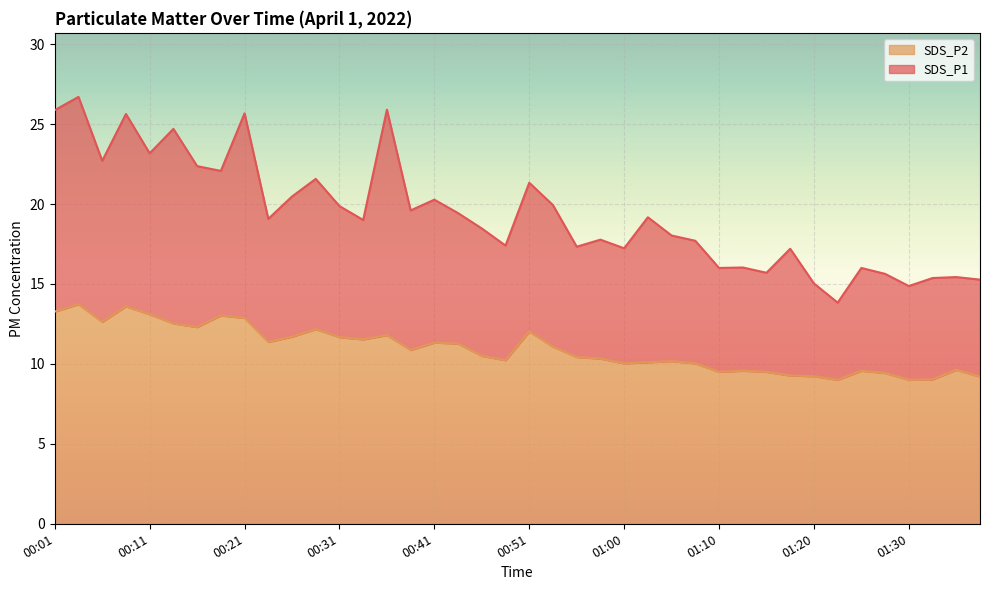

What is the difference between the maximum and minimum values in the SDS_P2 series?

4.7